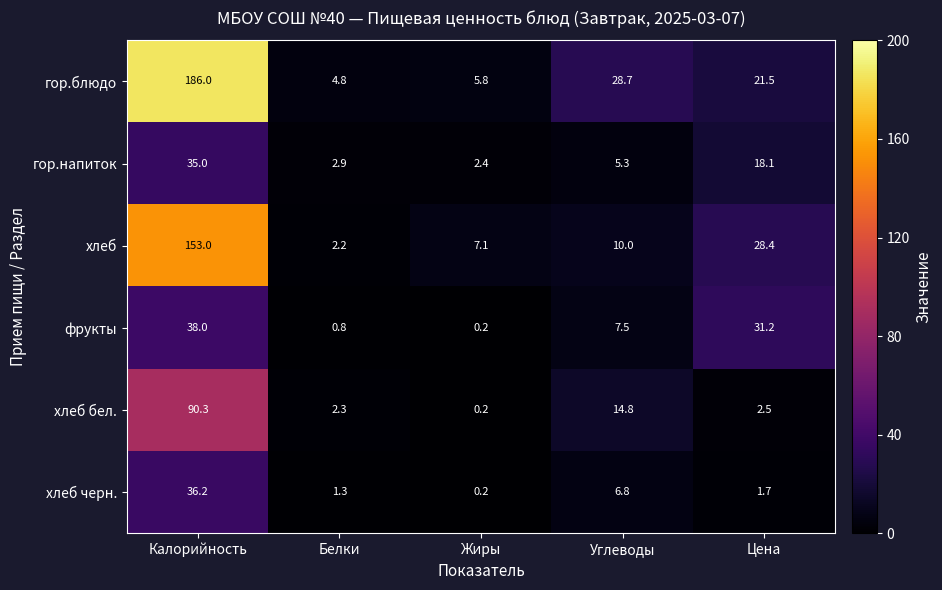

Where does the хлеб бел. series first go above 2?

Калорийность